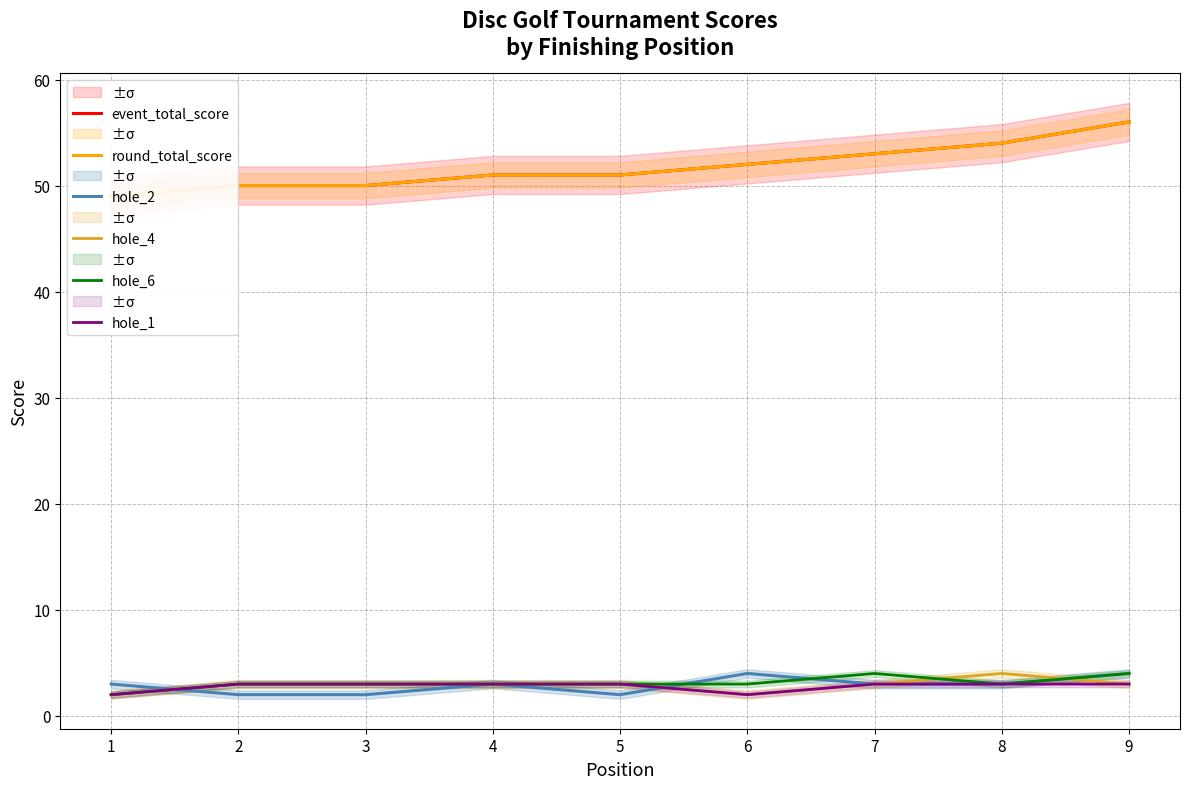

True or false: hole_6 has a value of 5 at 6.

False